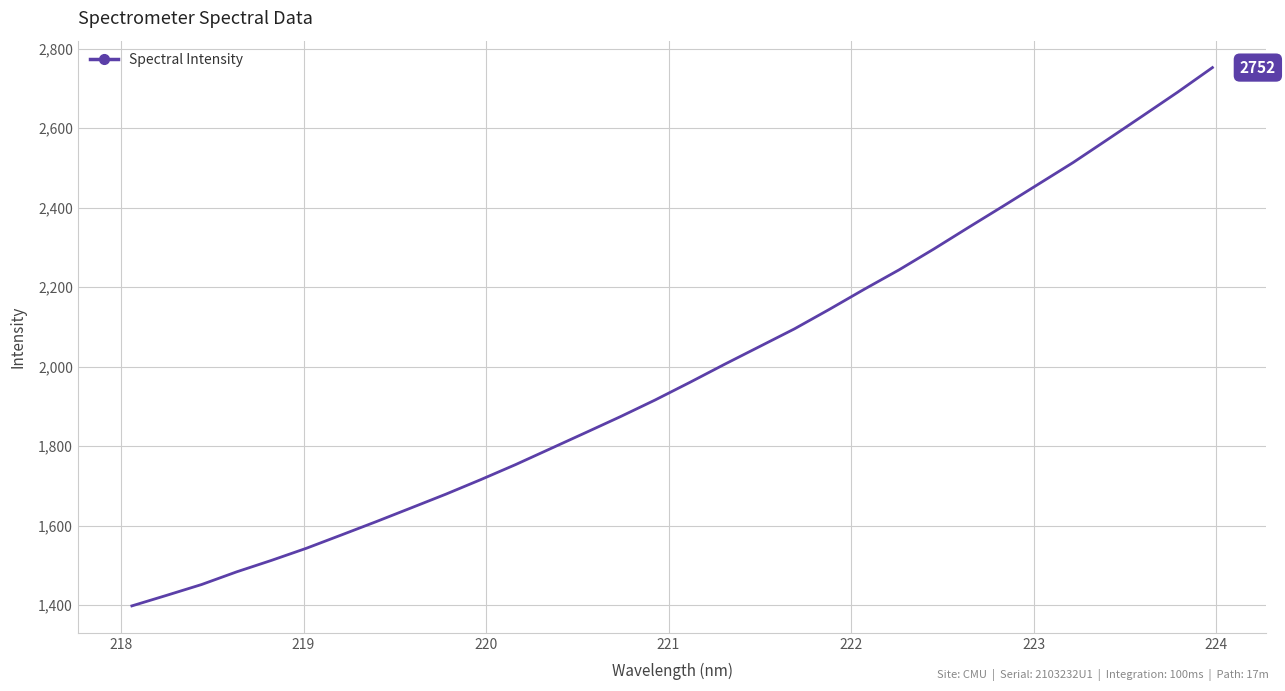

What is the difference between the maximum and minimum values?

1354.3